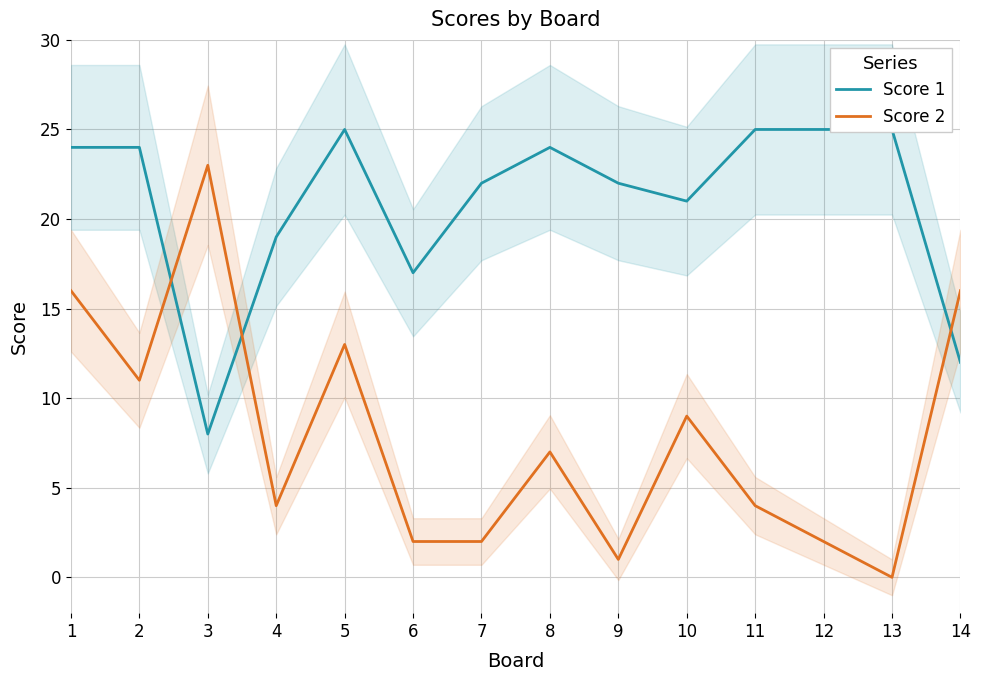

Is the value of Score 1 at 9 greater than the value of Score 2 at 7?

Yes